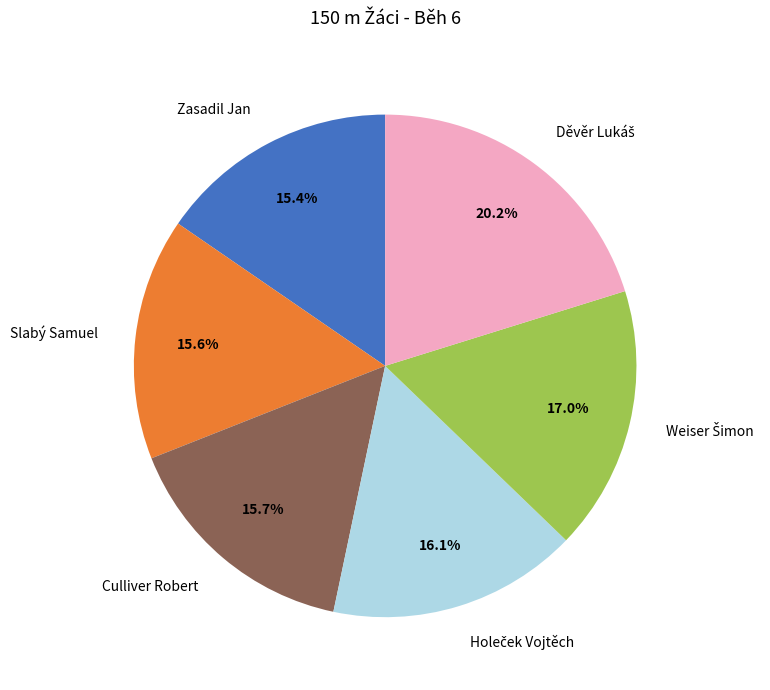

What portion of the pie excludes Zasadil Jan?

84.6%